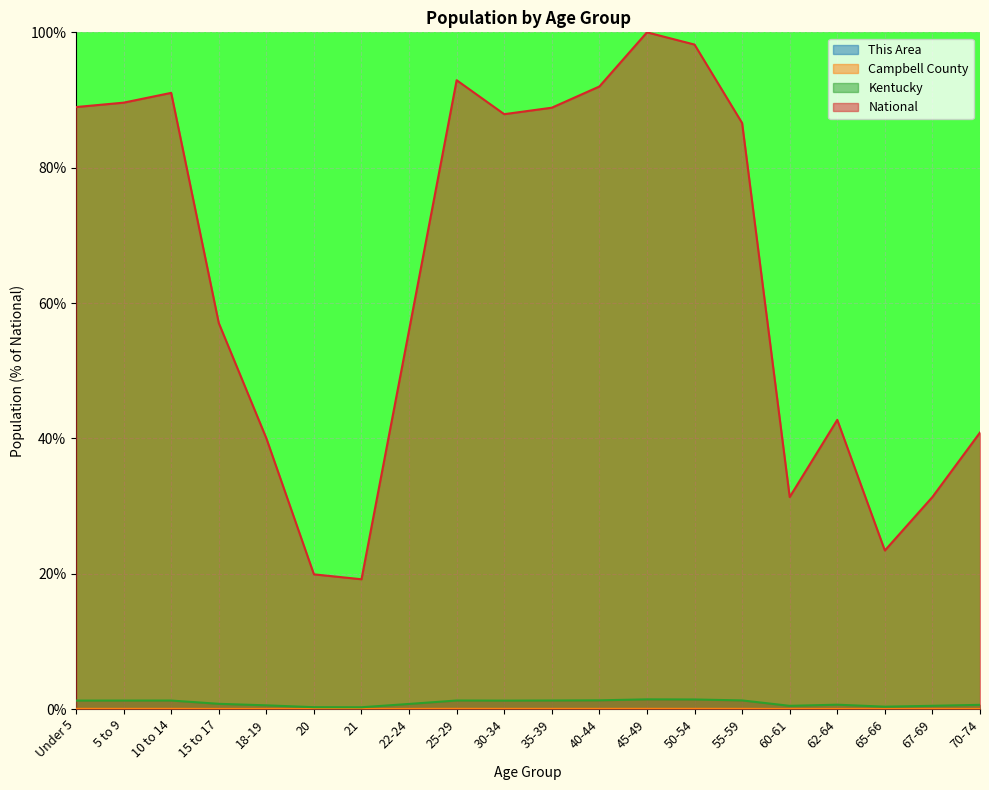

What position from the right is 10 to 14?

18